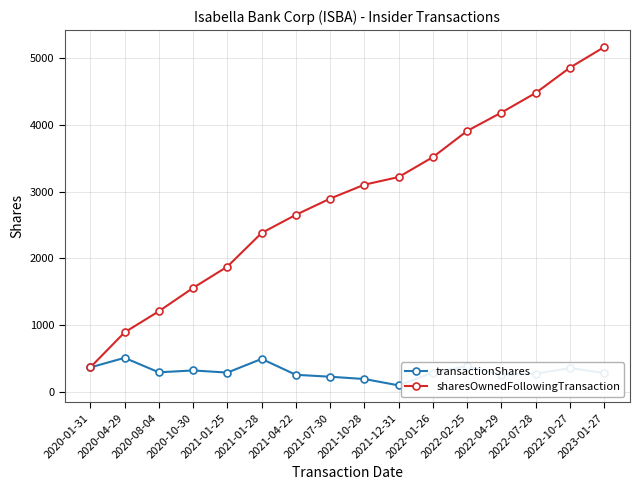

How many data points in transactionShares are less than 298?

8